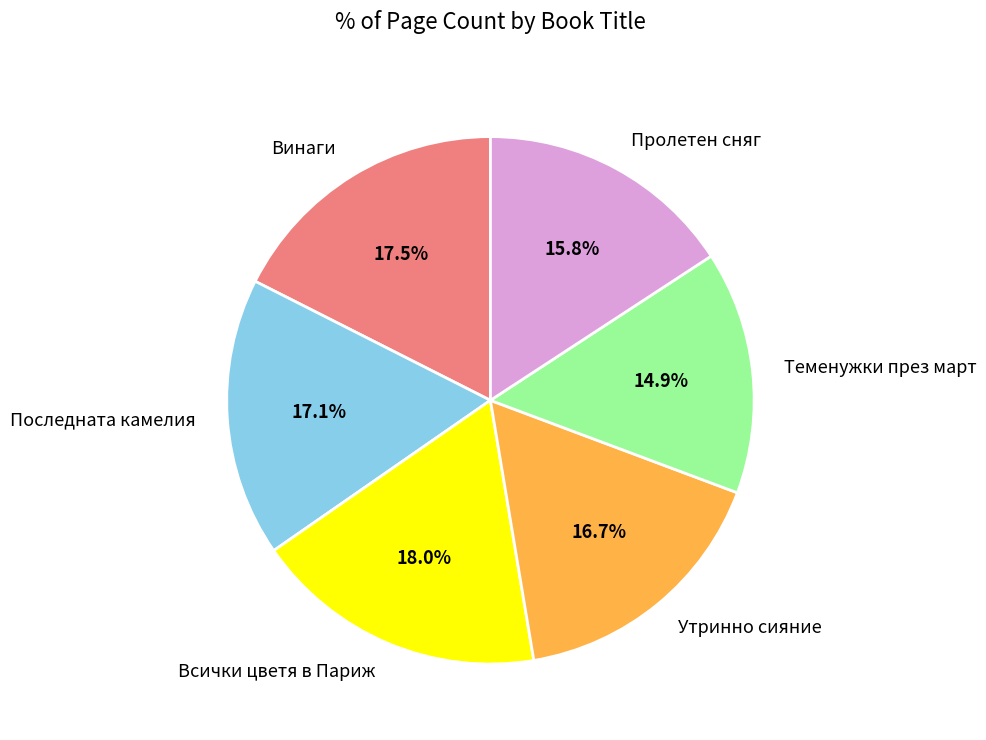

Count the number of slices in the pie.

6